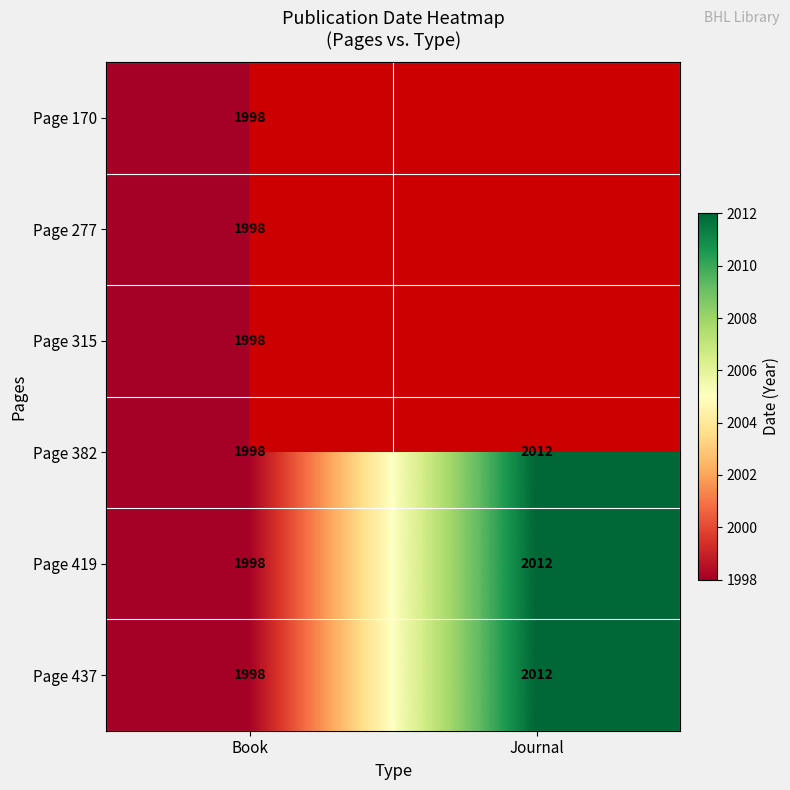

What is the maximum value shown in the chart?

2012.0